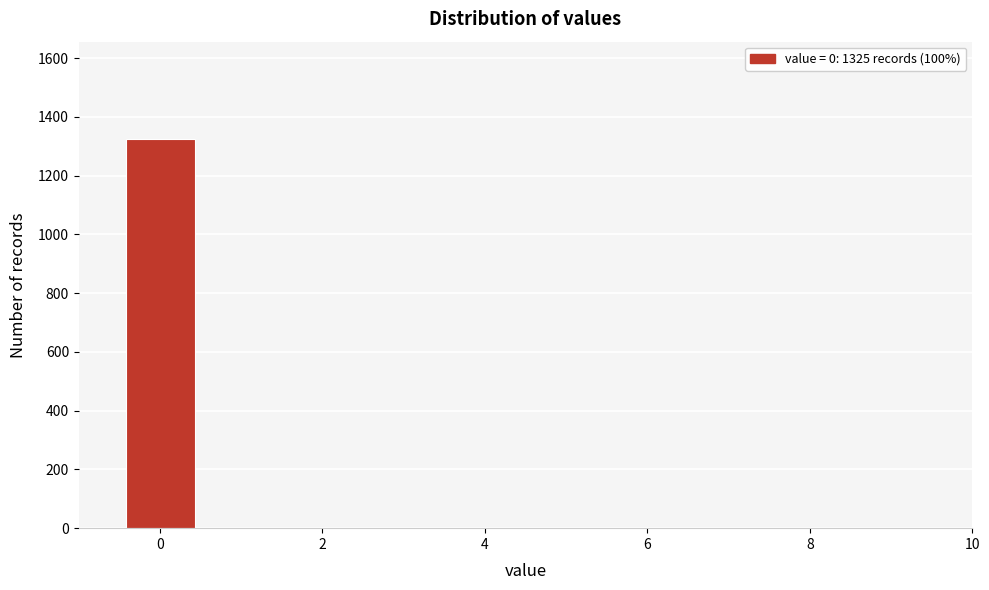

Over which range of the x-axis is the bar tallest?

-0.5 to 0.5